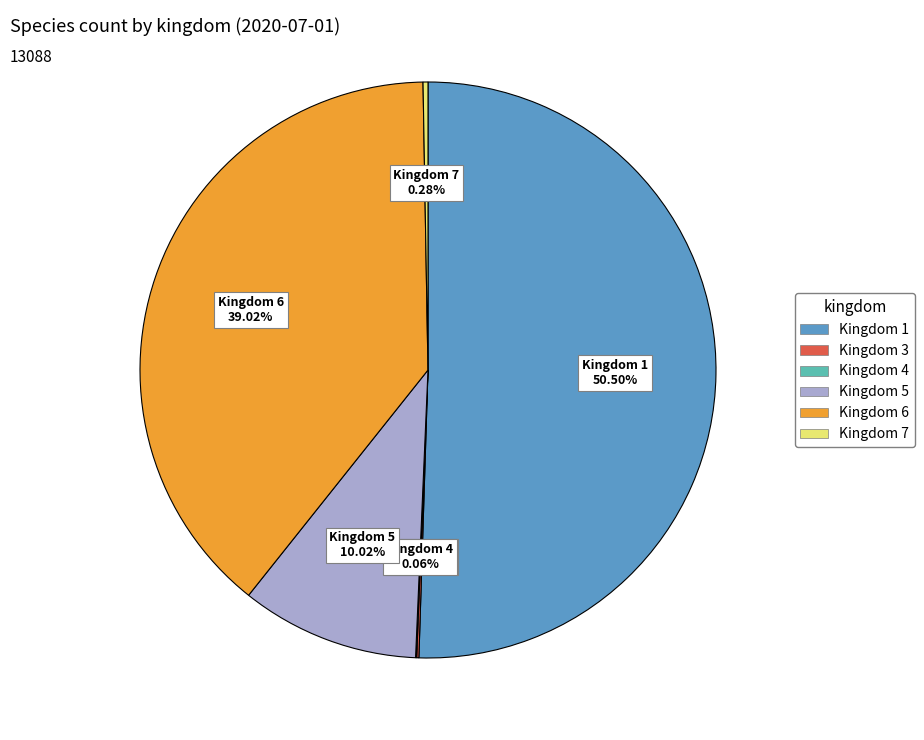

Is there a majority slice in this chart?

Yes